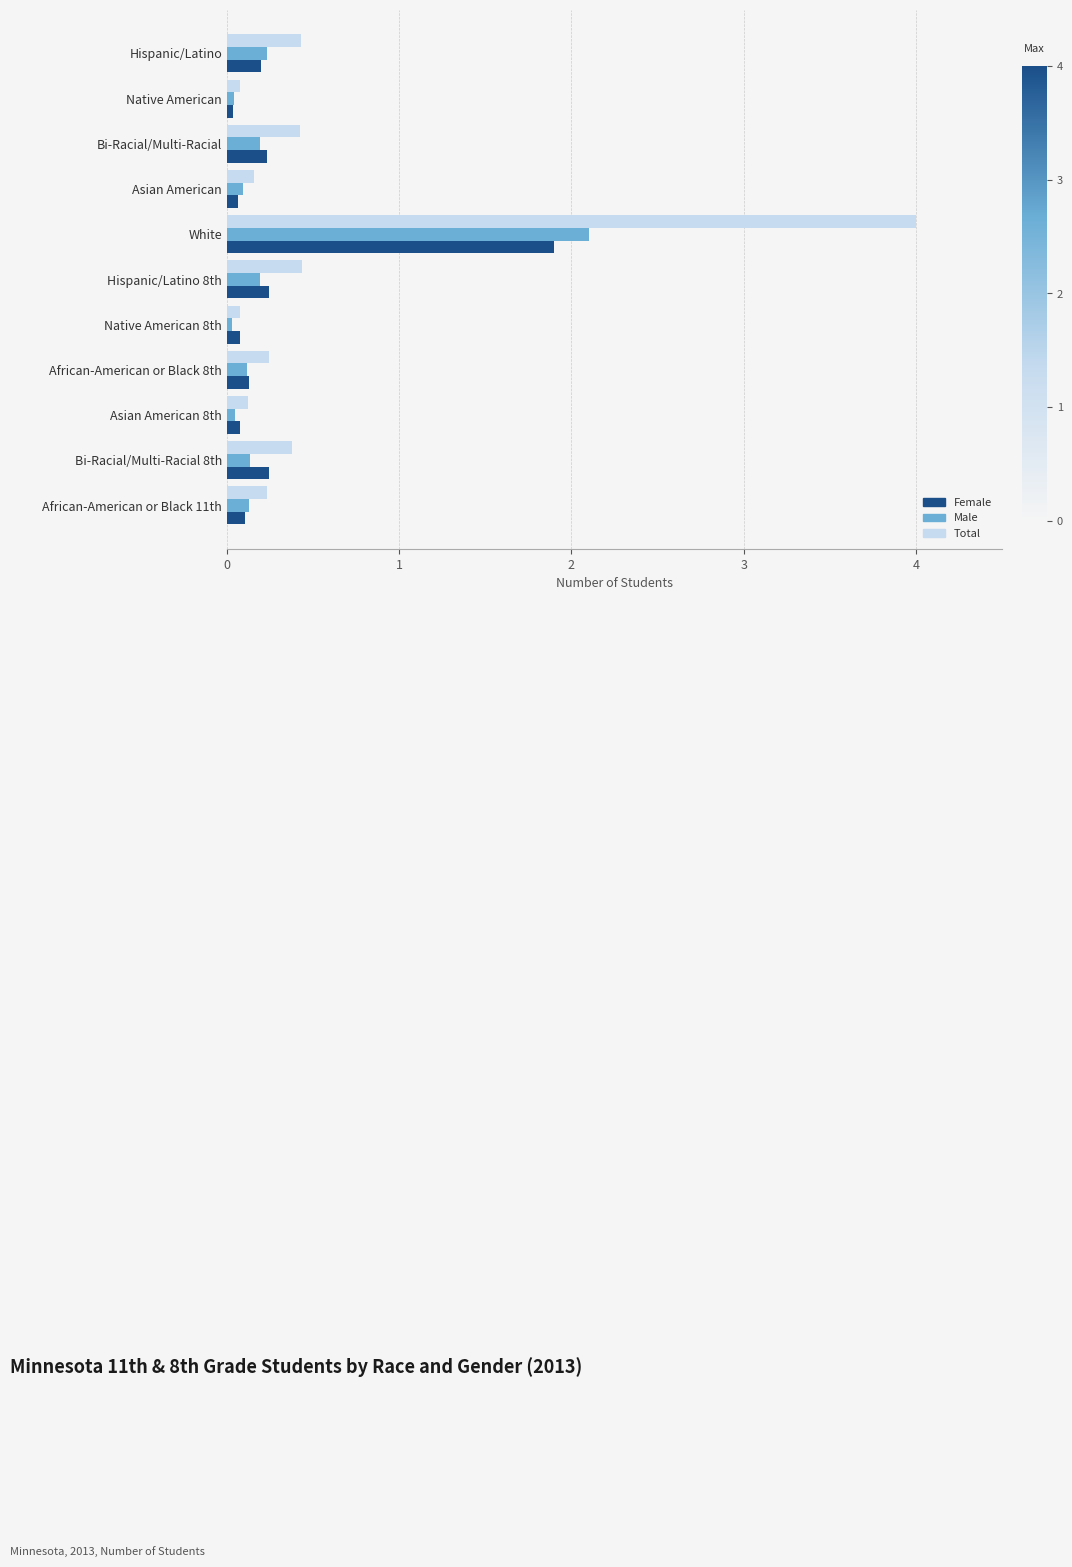

What are all the series names shown in the legend?

Female, Male, Total